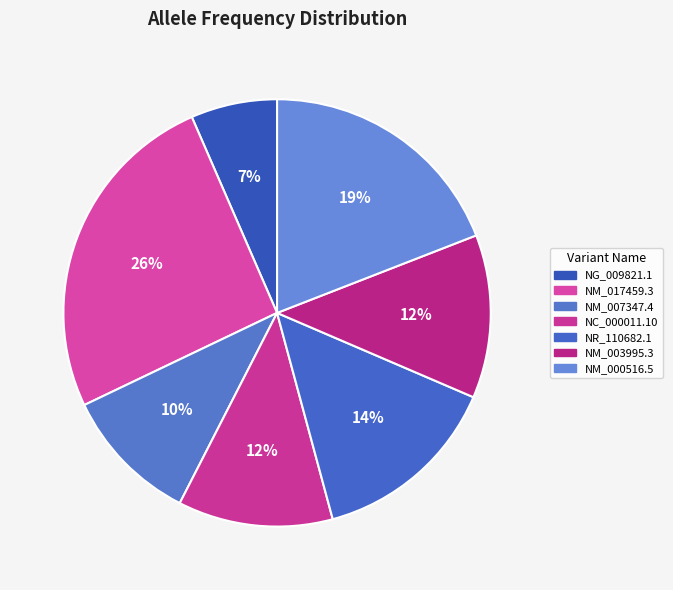

How many segments does this pie chart have?

7